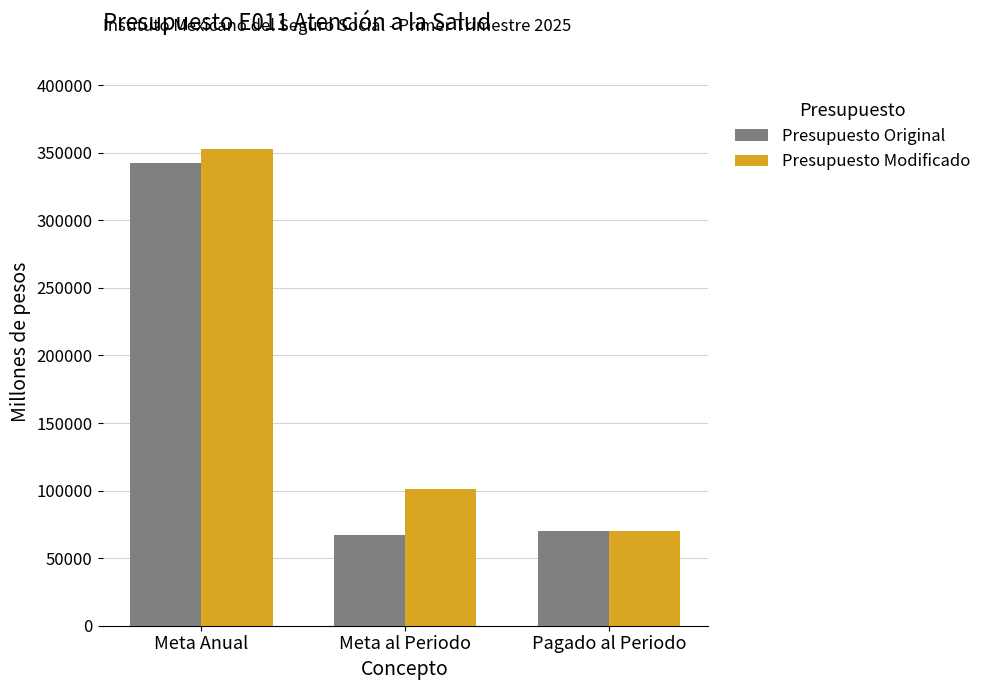

Is it true that Presupuesto Original equals 520971.7 at Meta Anual?

False